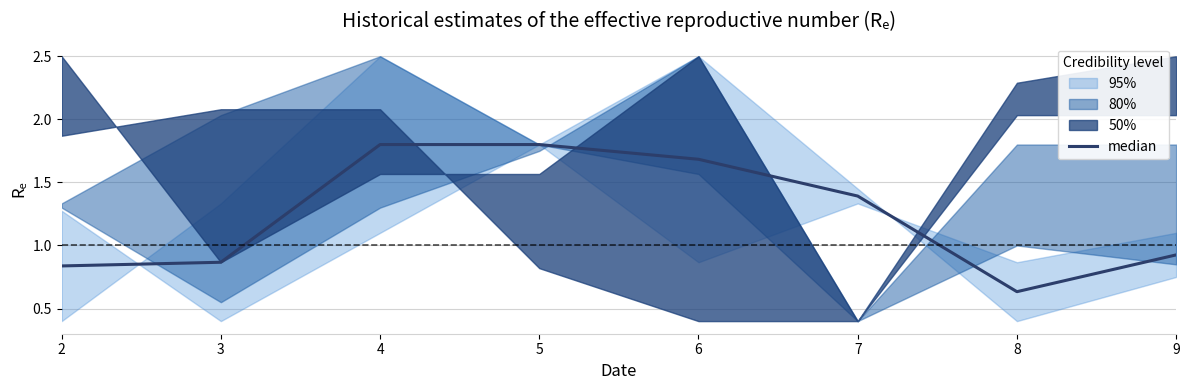

At which label is the value closest to 1?

9